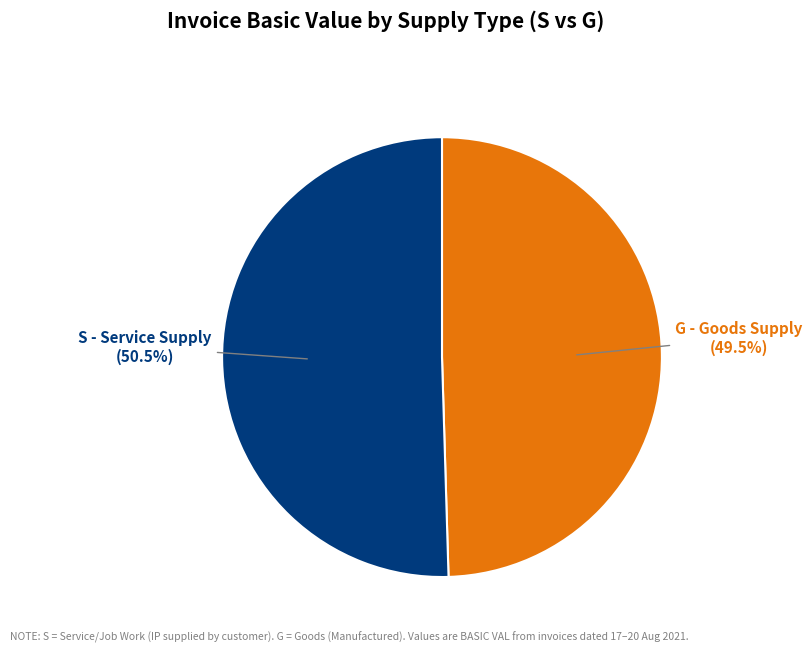

Does any single category account for the majority?

Yes